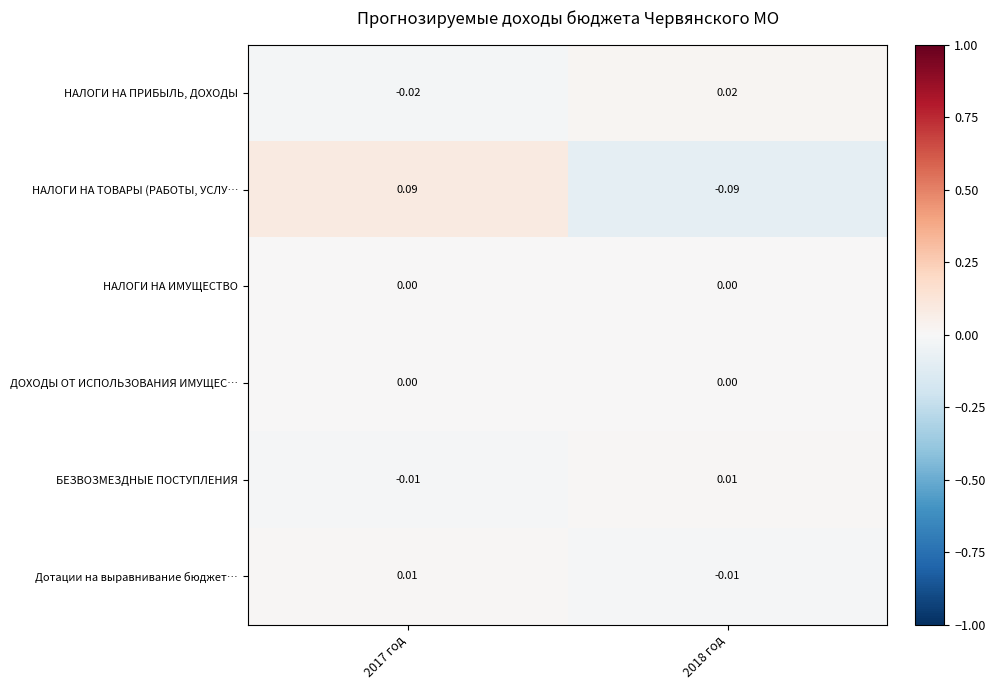

Is the value of НАЛОГИ НА ТОВАРЫ (РАБОТЫ, УСЛУ… at 2017 год greater than the value of НАЛОГИ НА ИМУЩЕСТВО at 2018 год?

Yes